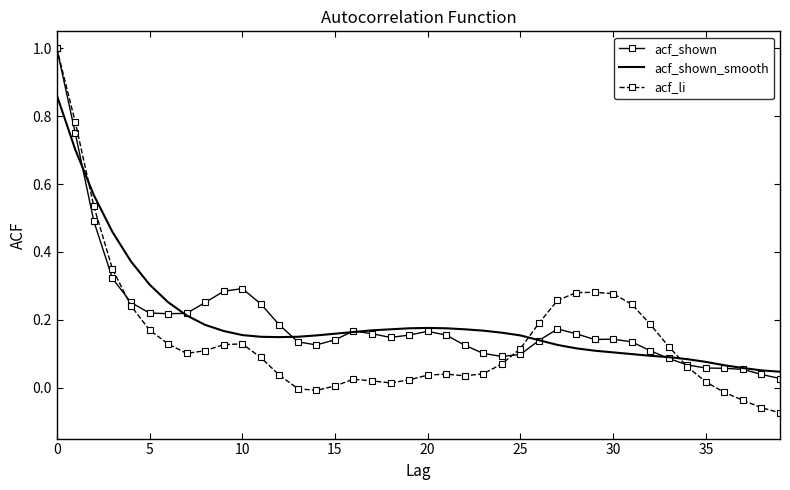

Which series has the largest range (max minus min)?

acf_li